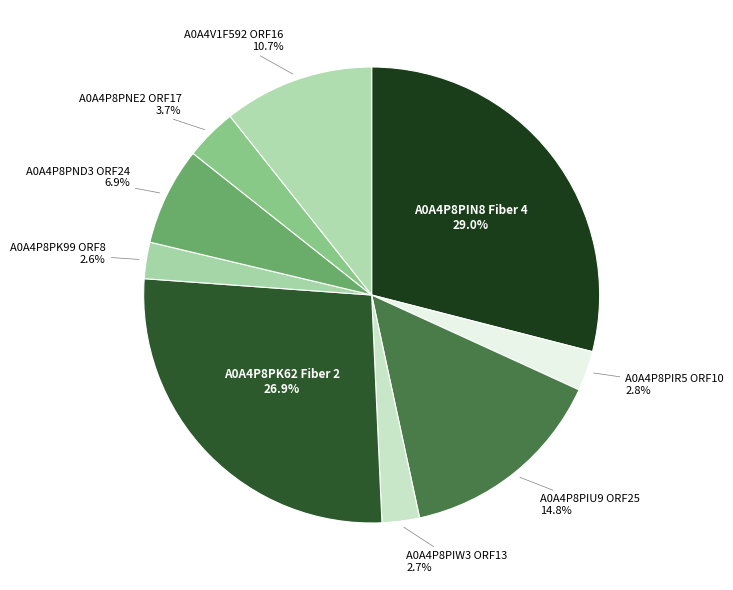

Combined, do A0A4P8PNE2 ORF17 3.7% and A0A4P8PIN8 Fiber 4 29.0% account for over 50%?

No